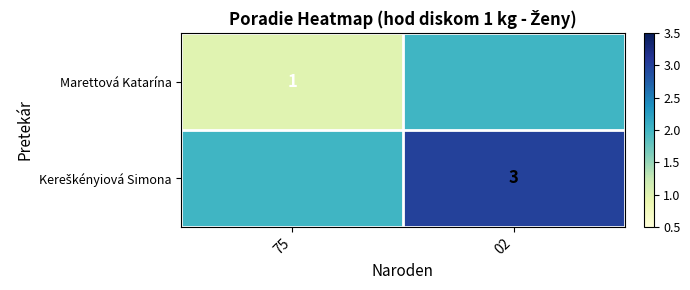

True or false: Marettová Katarína has a value of 1 at 75.

True